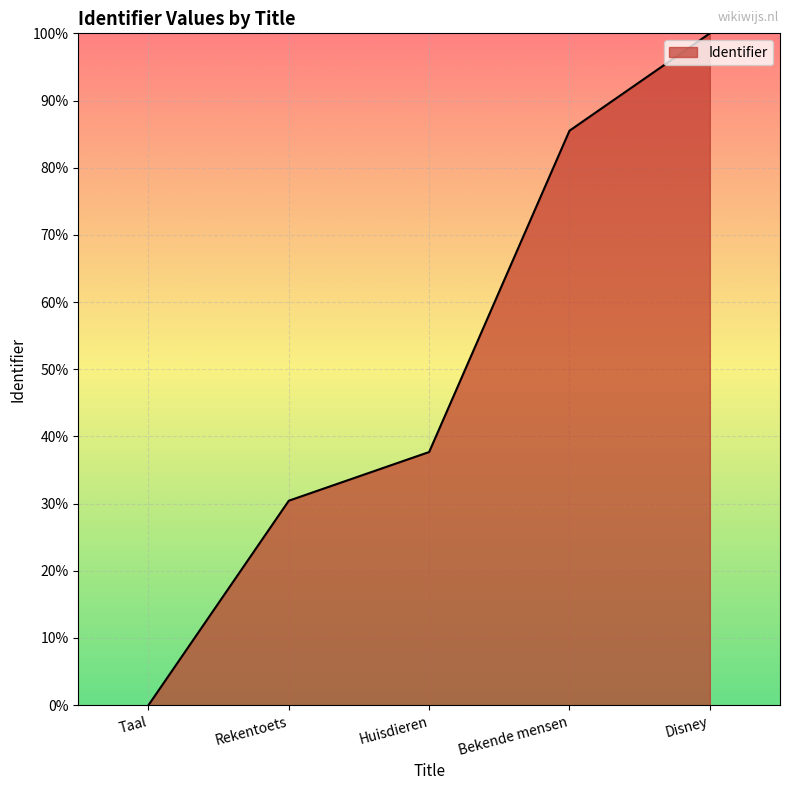

Reading left to right, transcribe all the data shown in this chart.

Taal=0.0	Rekentoets=30.4	Huisdieren=37.7	Bekende mensen=85.5	Disney=100.0